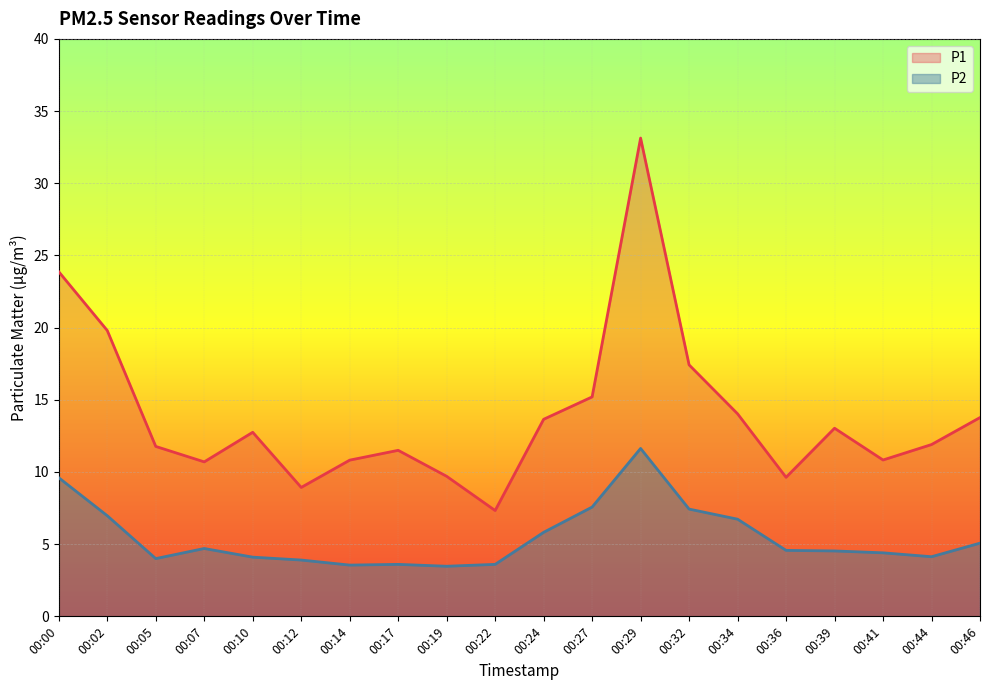

Count the number of data series in this chart.

2